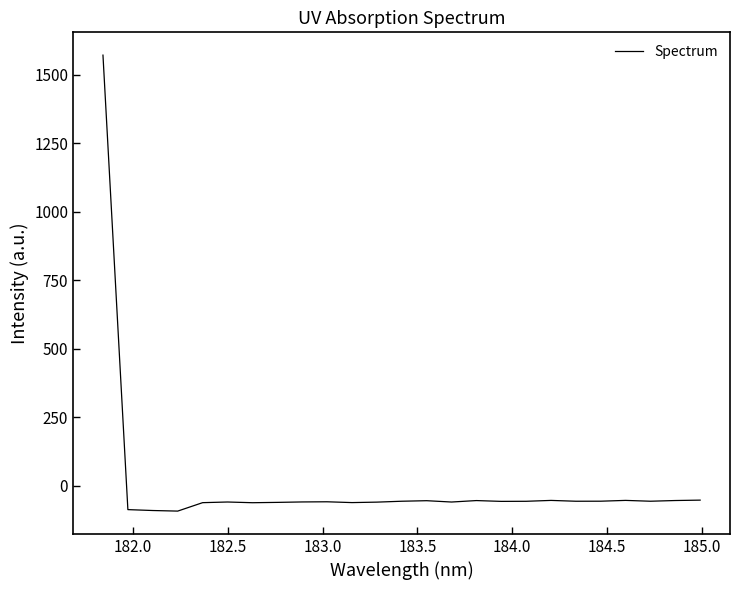

How many lines are shown in the chart?

1